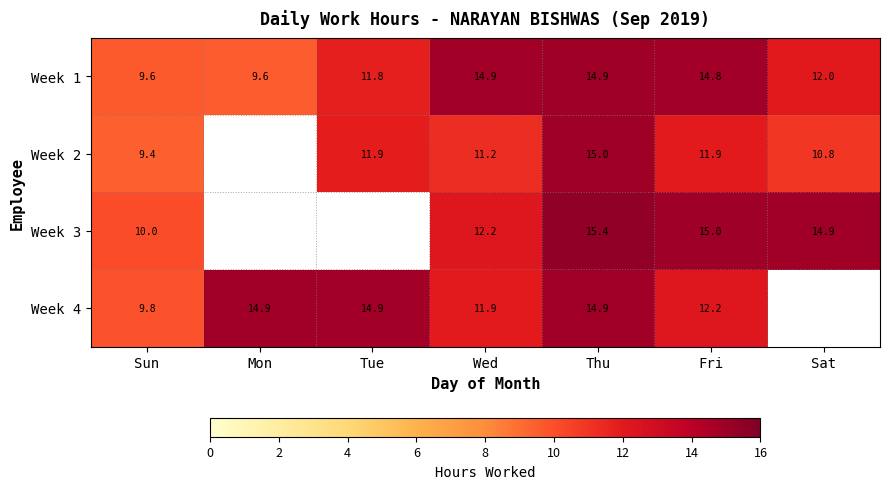

True or false: Week 2 has a value of 15.0 at Thu.

True